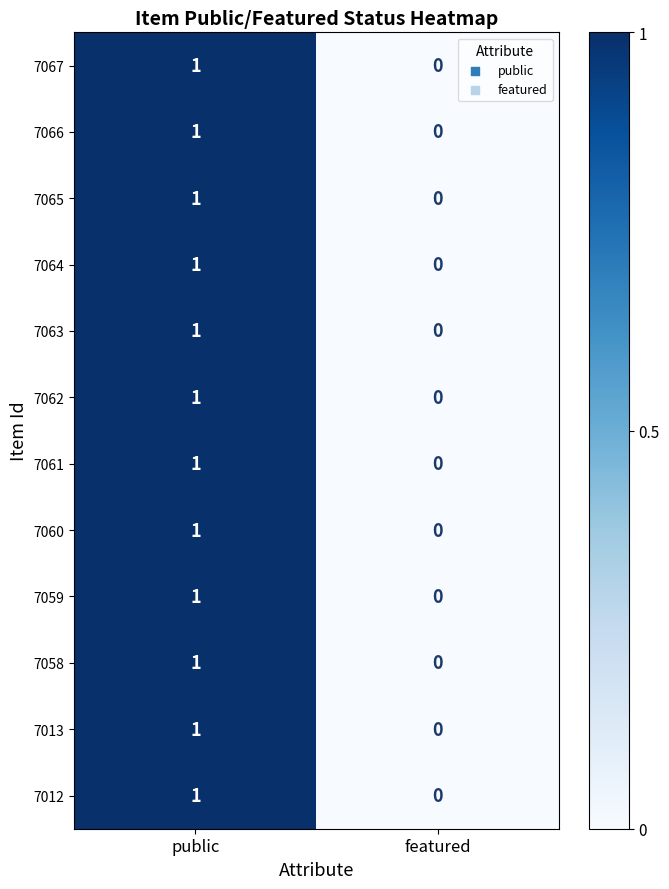

What is the total value across all series at public?

12